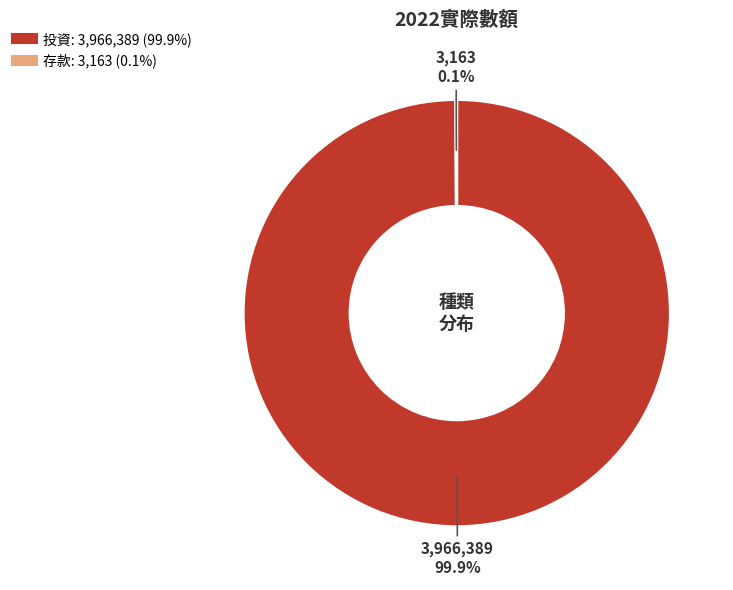

Is there a majority slice in this chart?

Yes